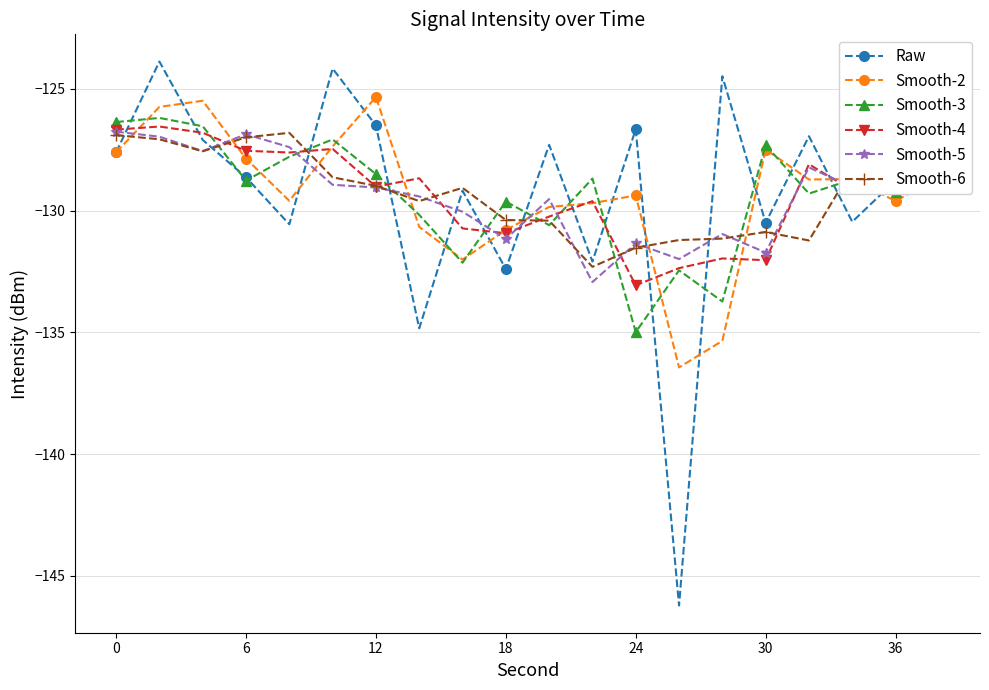

Which series has the widest spread of values?

Raw